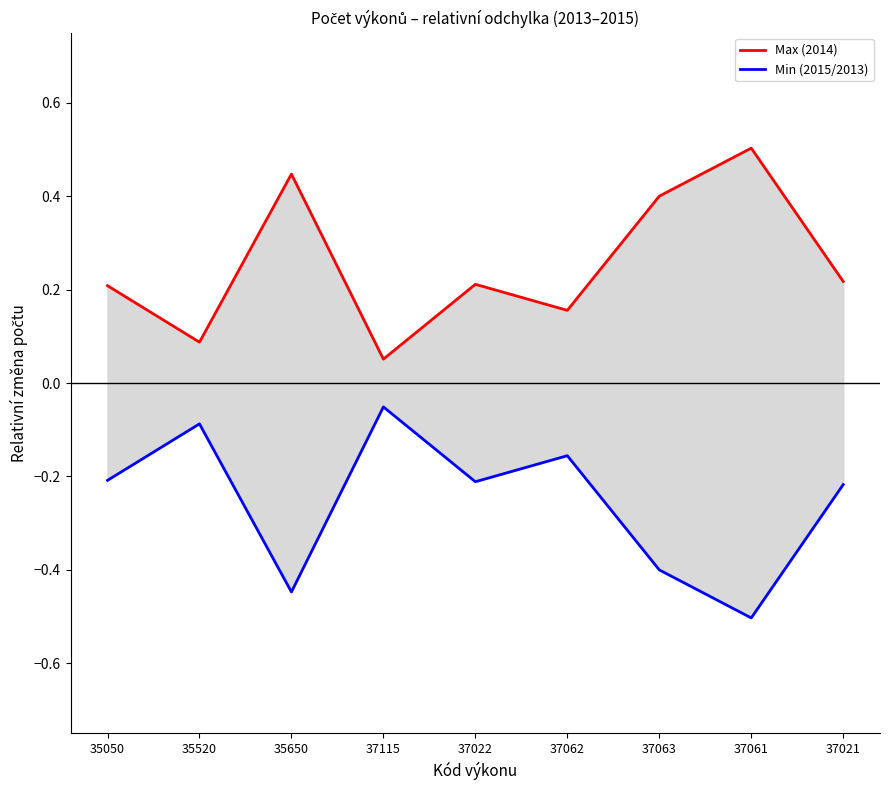

Does the chart have visible grid lines?

No